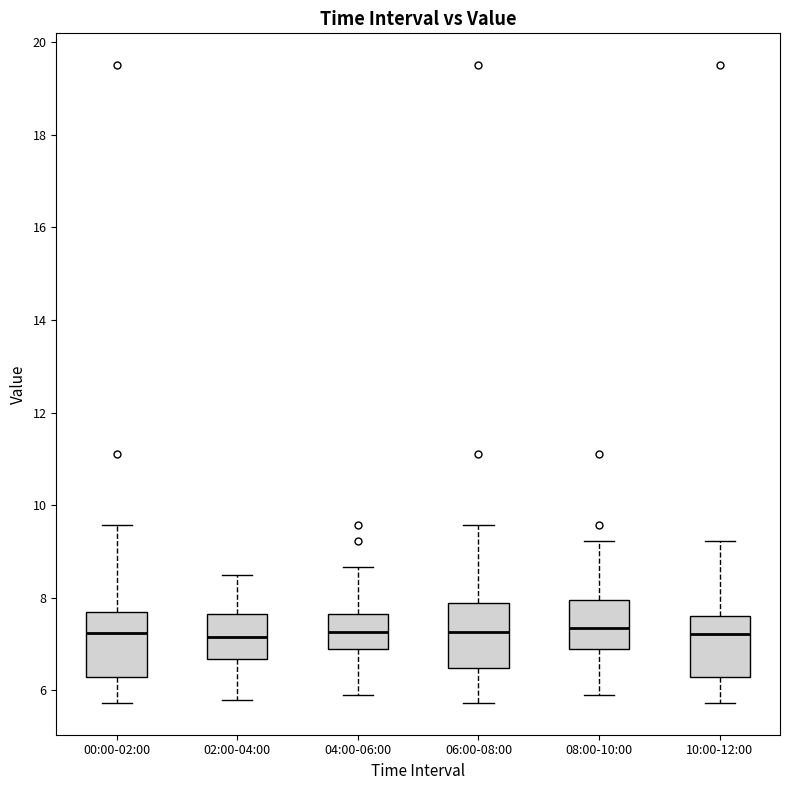

Where does the median line of the box for 04:00-06:00 sit on the y-axis? The values are not printed on the chart, so give them approximately, as read against the axis.

7.2